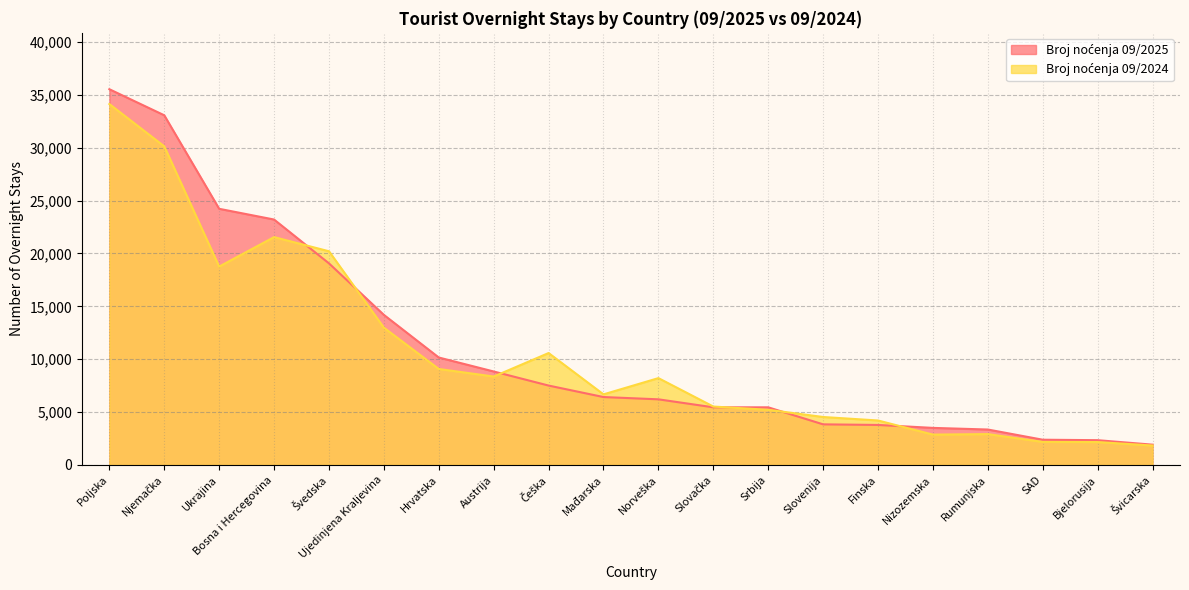

What is the maximum value shown in the chart?

35527